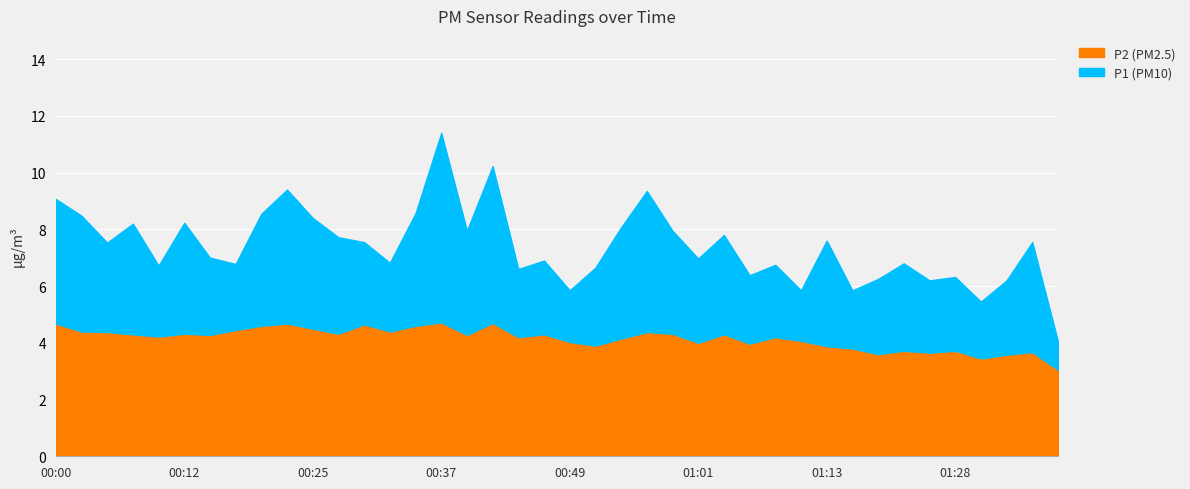

How many data points in P2 are above 4?

27